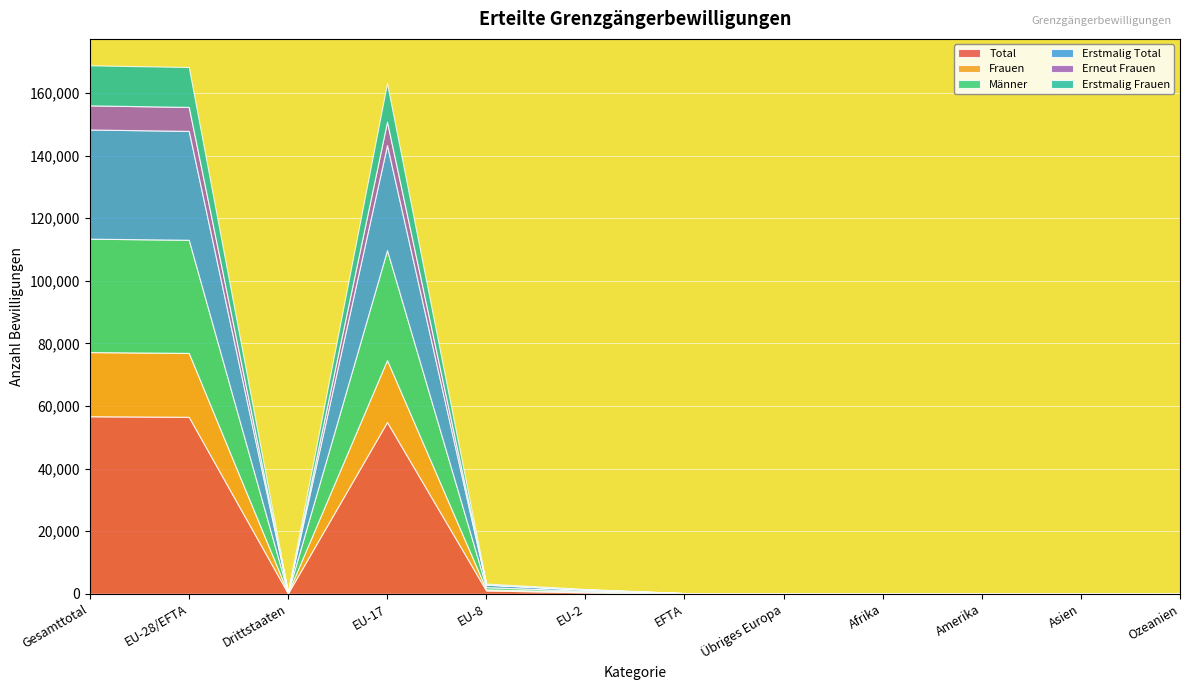

Reading left to right, transcribe all the data shown in this chart.

Total: Gesamttotal=56743	EU-28/EFTA=56566	Drittstaaten=177	EU-17=54913	EU-8=1070	EU-2=481	EFTA=82	Übriges Europa=72	Afrika=15	Amerika=49	Asien=35	Ozeanien=6
Frauen: Gesamttotal=20506	EU-28/EFTA=20413	Drittstaaten=93	EU-17=19808	EU-8=361	EU-2=198	EFTA=36	Übriges Europa=36	Afrika=8	Amerika=25	Asien=21	Ozeanien=3
Männer: Gesamttotal=36237	EU-28/EFTA=36153	Drittstaaten=84	EU-17=35105	EU-8=709	EU-2=283	EFTA=46	Übriges Europa=36	Afrika=7	Amerika=24	Asien=14	Ozeanien=3
Erstmalig Total: Gesamttotal=34888	EU-28/EFTA=34795	Drittstaaten=93	EU-17=33574	EU-8=767	EU-2=390	EFTA=55	Übriges Europa=35	Afrika=7	Amerika=29	Asien=20	Ozeanien=2
Erneut Frauen: Gesamttotal=7704	EU-28/EFTA=7658	Drittstaaten=46	EU-17=7504	EU-8=109	EU-2=29	EFTA=9	Übriges Europa=19	Afrika=5	Amerika=9	Asien=11	Ozeanien=2
Erstmalig Frauen: Gesamttotal=12802	EU-28/EFTA=12755	Drittstaaten=47	EU-17=12304	EU-8=252	EU-2=169	EFTA=27	Übriges Europa=17	Afrika=3	Amerika=16	Asien=10	Ozeanien=1